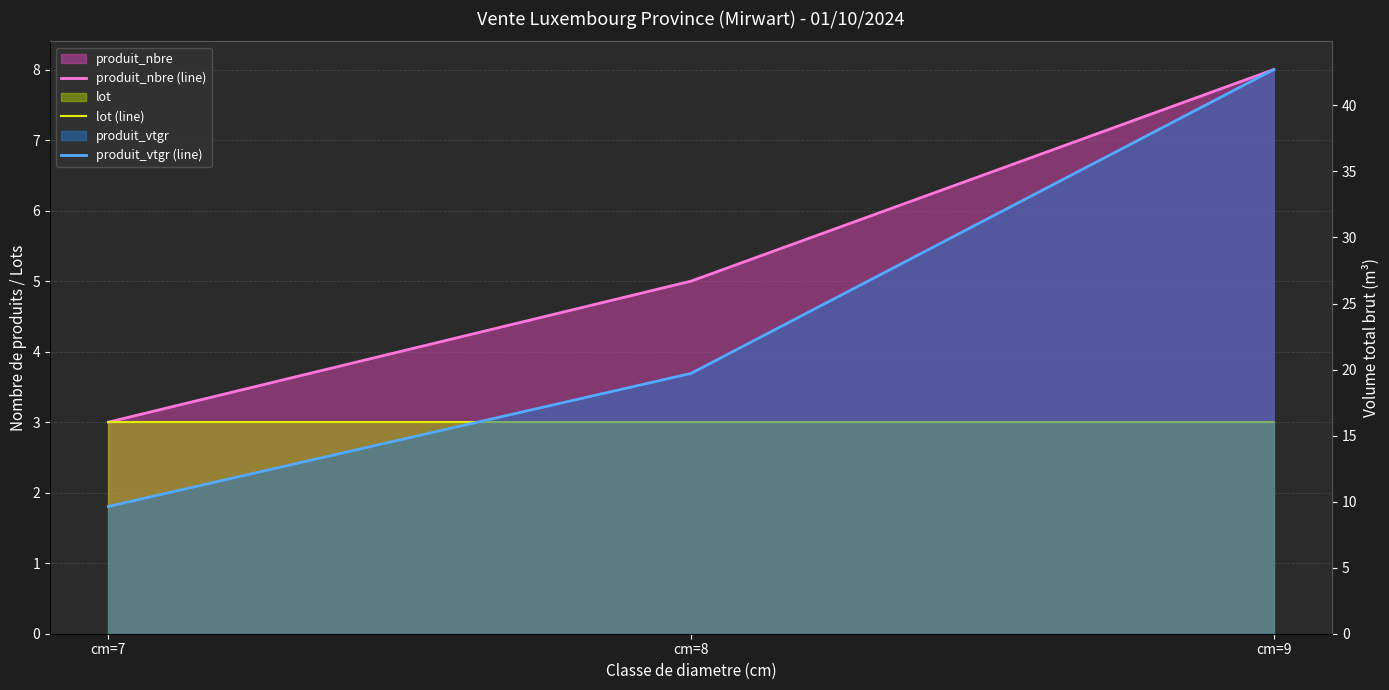

At which label does produit_vtgr (line) first exceed 19?

cm=8